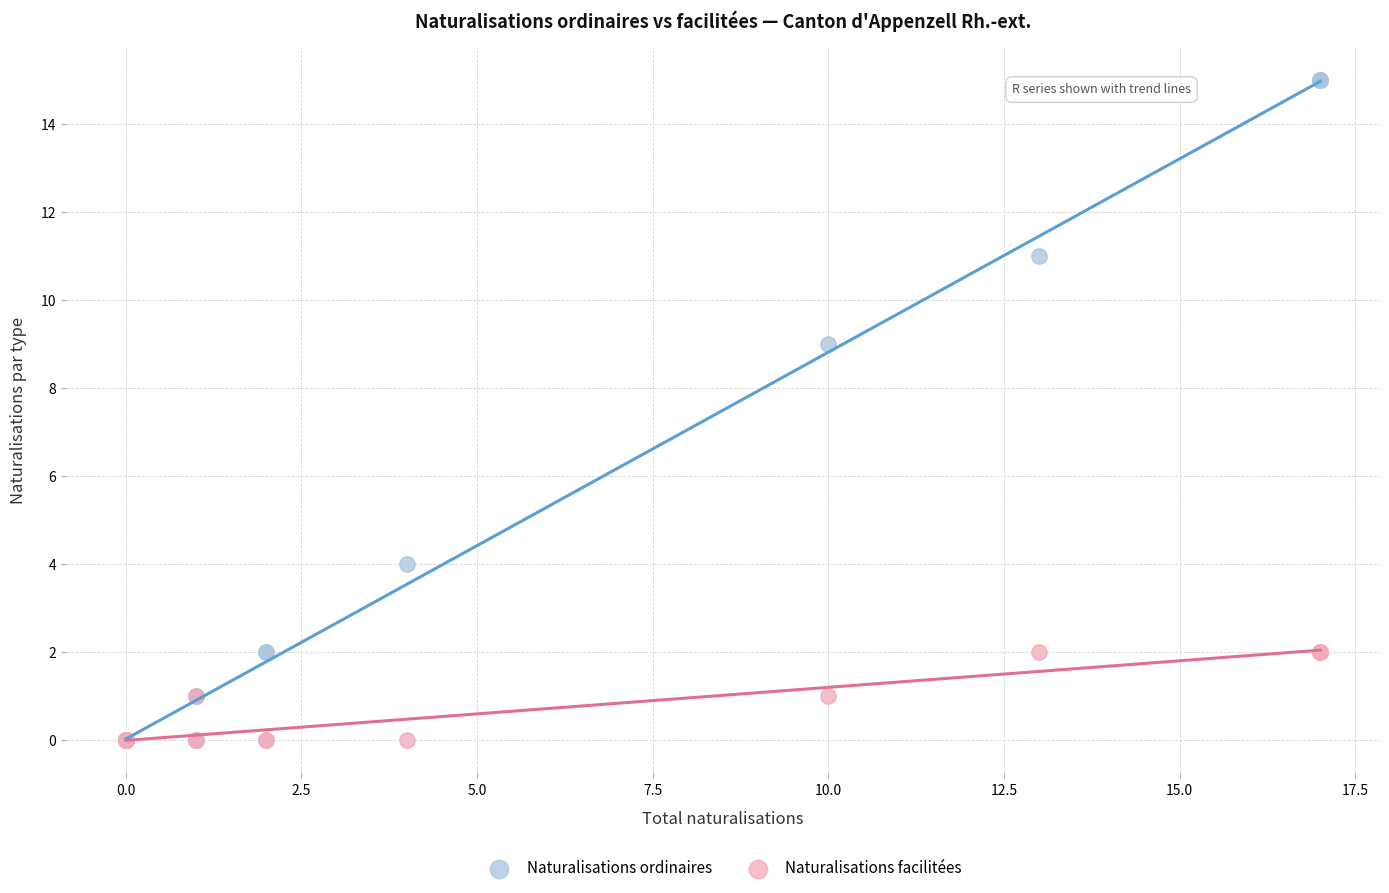

Across all series, what Y value is closest to 7?

9